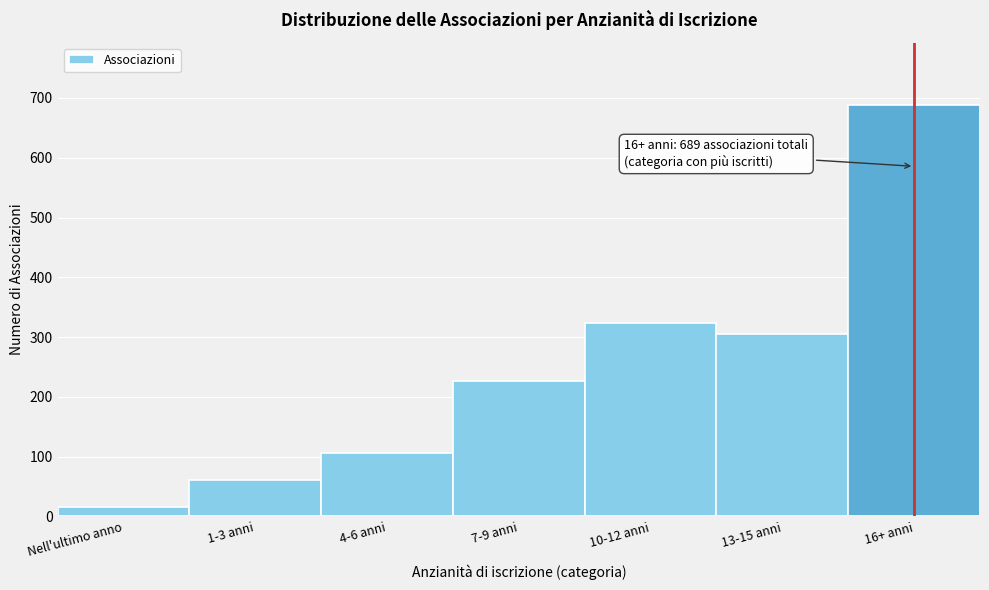

Reading right to left, what are all the values shown in this chart?

689	305	324	226	106	60	15